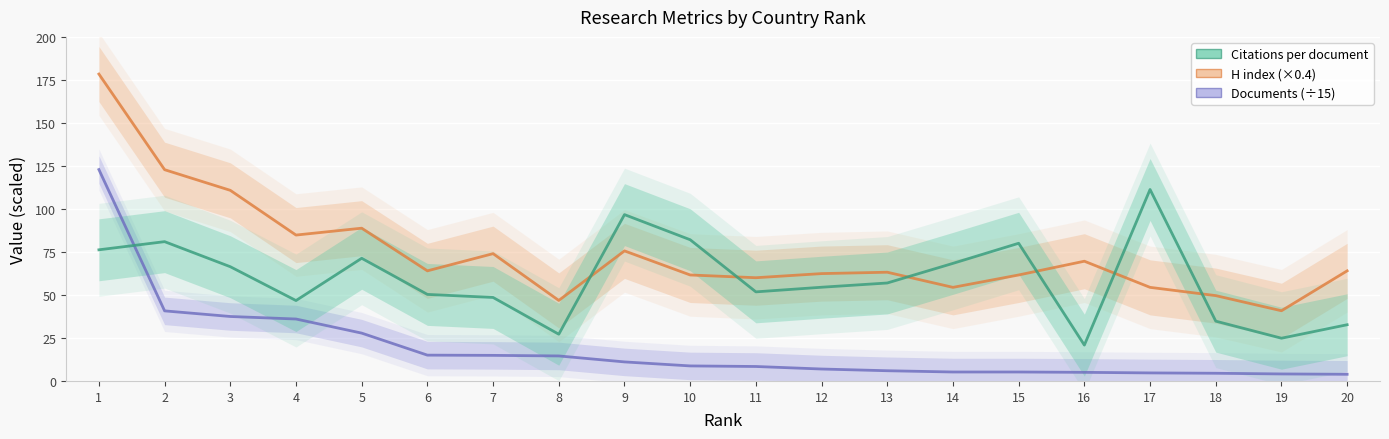

What value does the H index series have at 1?

178.4